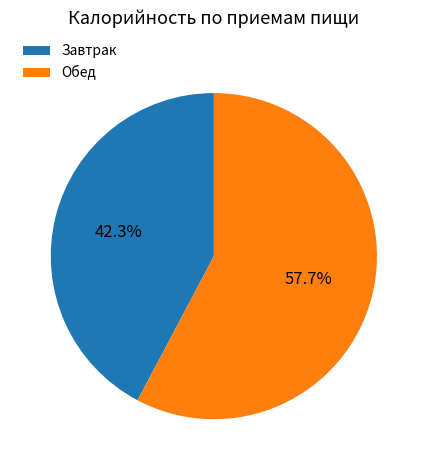

How much of the chart is everything except Завтрак?

57.7%